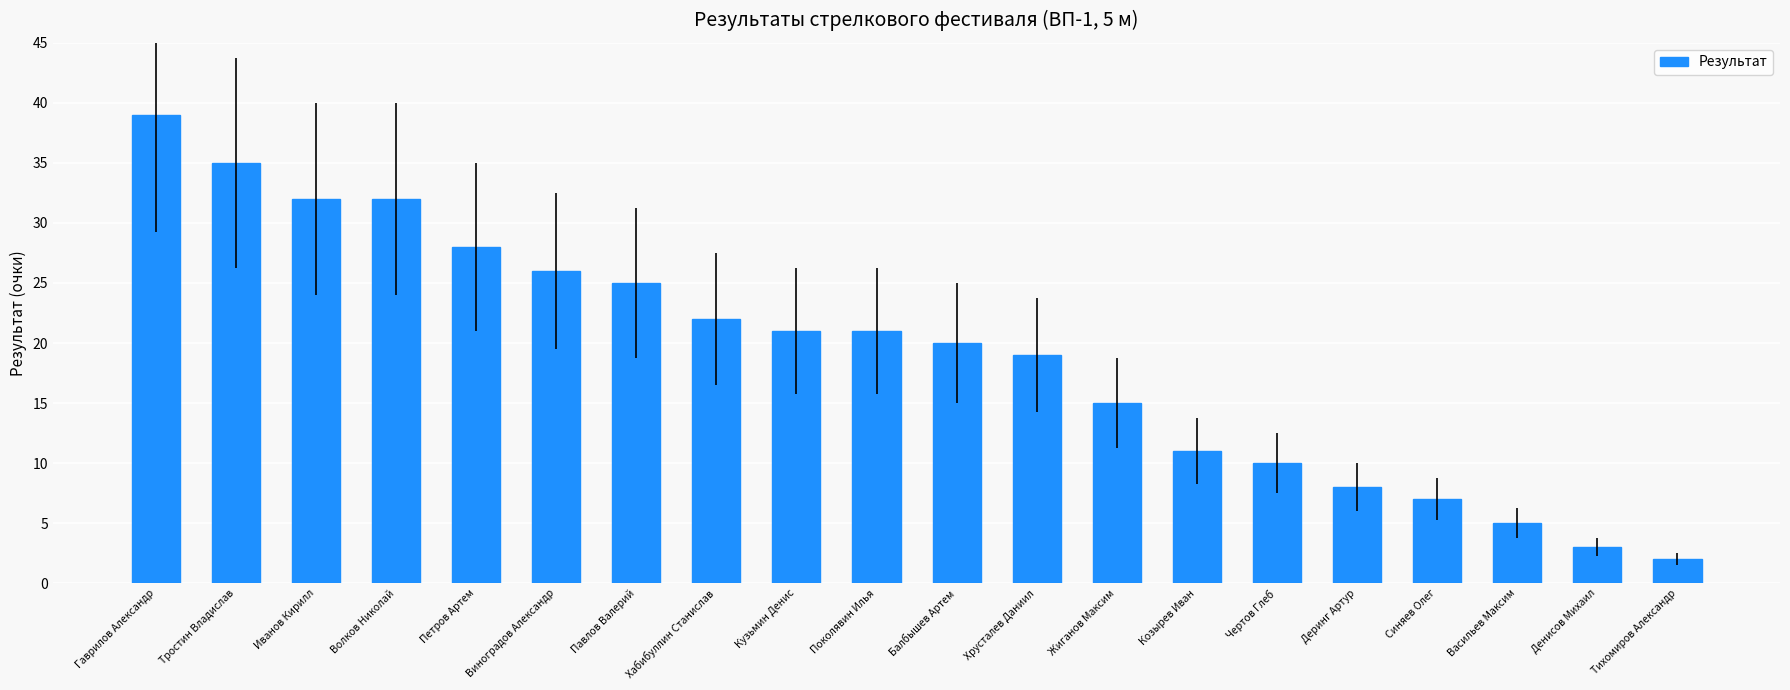

Between Тростин Владислав and Иванов Кирилл, which is larger?

Тростин Владислав